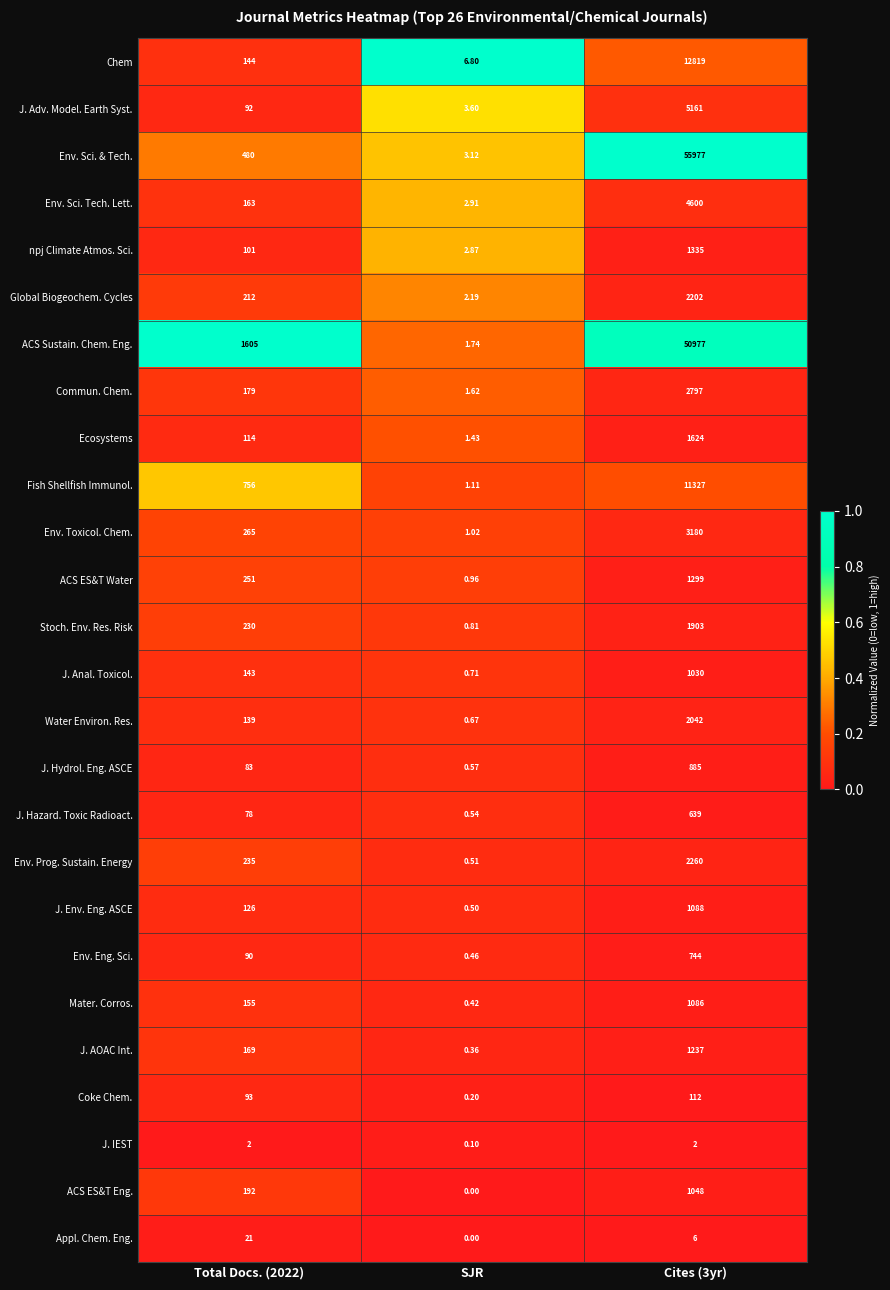

Rank the series by their maximum value, from highest to lowest.

Env. Sci. & Tech., ACS Sustain. Chem. Eng., Chem, Fish Shellfish Immunol., J. Adv. Model. Earth Syst., Env. Sci. Tech. Lett., Env. Toxicol. Chem., Commun. Chem., Env. Prog. Sustain. Energy, Global Biogeochem. Cycles, Water Environ. Res., Stoch. Env. Res. Risk, Ecosystems, npj Climate Atmos. Sci., ACS ES&T Water, J. AOAC Int., J. Env. Eng. ASCE, Mater. Corros., ACS ES&T Eng., J. Anal. Toxicol., J. Hydrol. Eng. ASCE, Env. Eng. Sci., J. Hazard. Toxic Radioact., Coke Chem., Appl. Chem. Eng., J. IEST